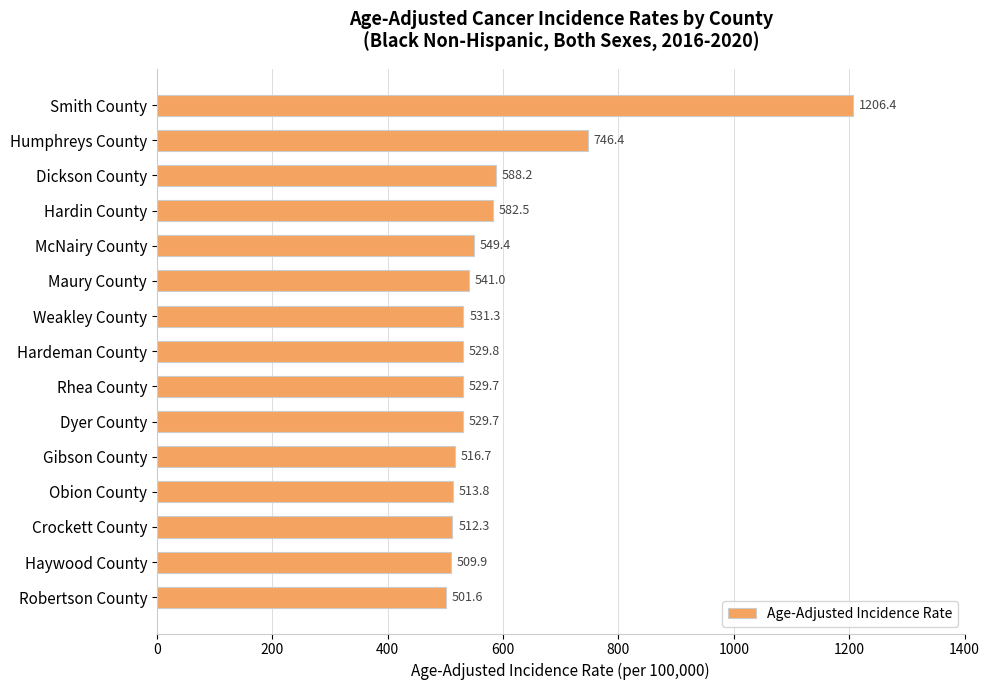

What is the value of the 14th bar from the top?

509.9